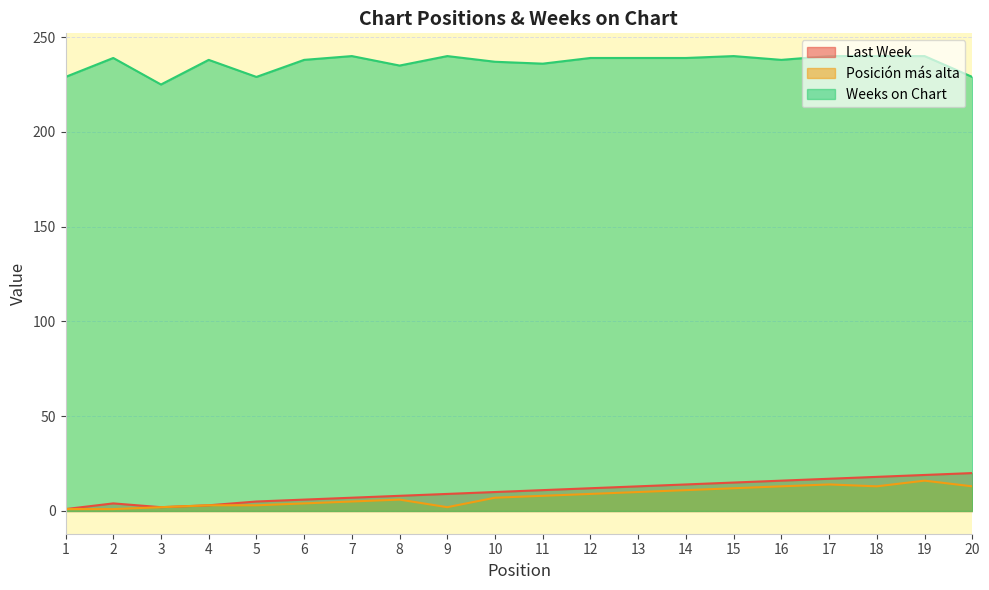

Reading left to right, what are all the values shown in this chart?

Last Week: 1	4	2	3	5	6	7	8	9	10	11	12	13	14	15	16	17	18	19	20
Posición más alta: 1	1	2	3	3	4	5	6	2	7	8	9	10	11	12	13	14	13	16	13
Weeks on Chart: 229	239	225	238	229	238	240	235	240	237	236	239	239	239	240	238	240	240	240	229